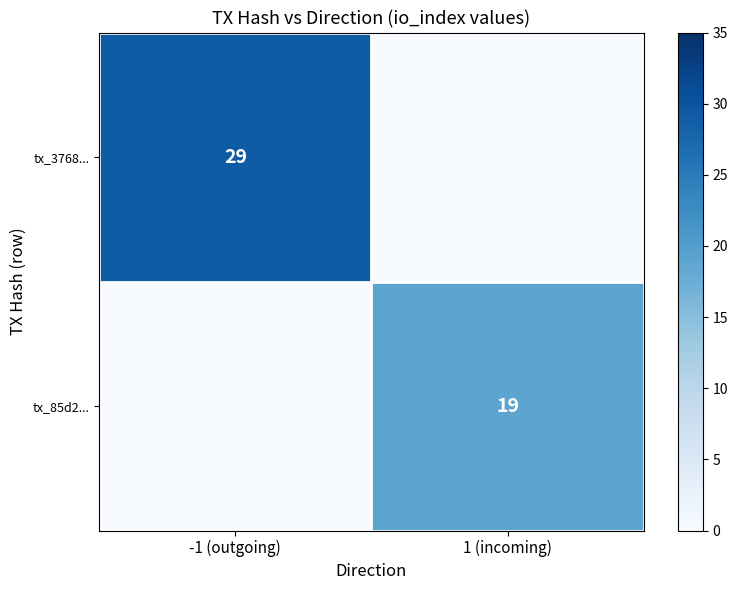

The value of tx_3768... at -1 (outgoing) is 29. True or false?

True